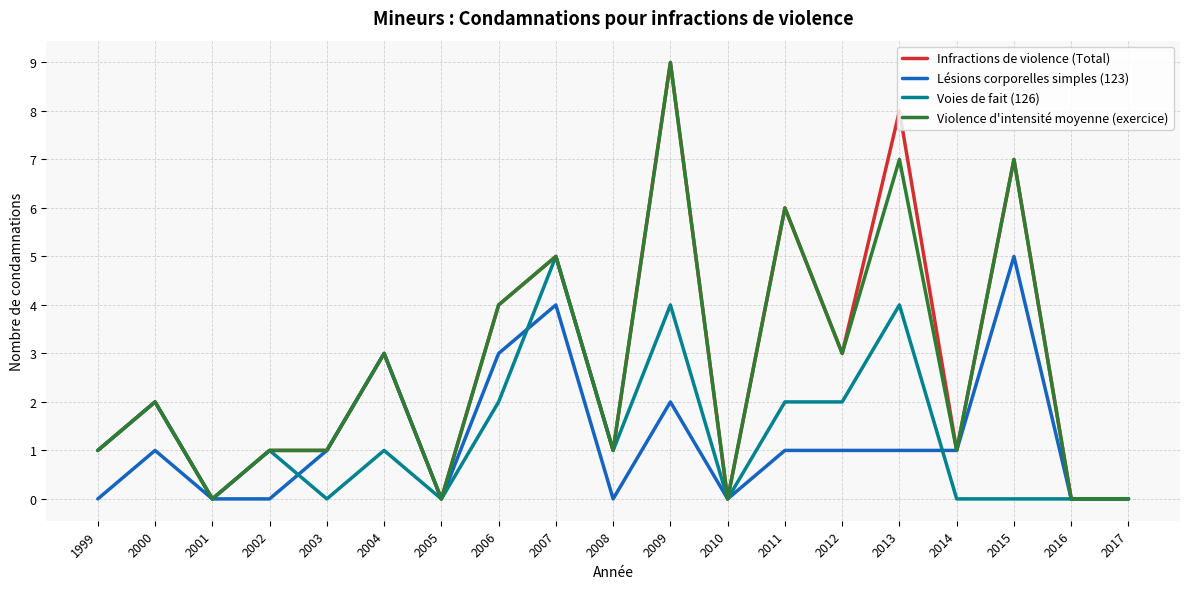

What is the approximate value of Voies de fait (126) at 2004?

1